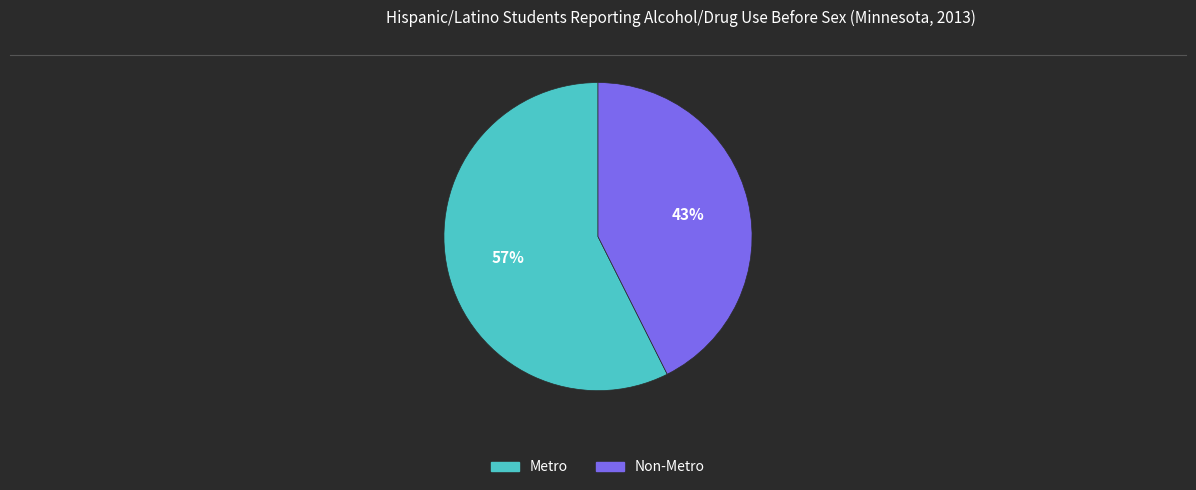

To the nearest percent, what portion does Non-Metro represent?

43%